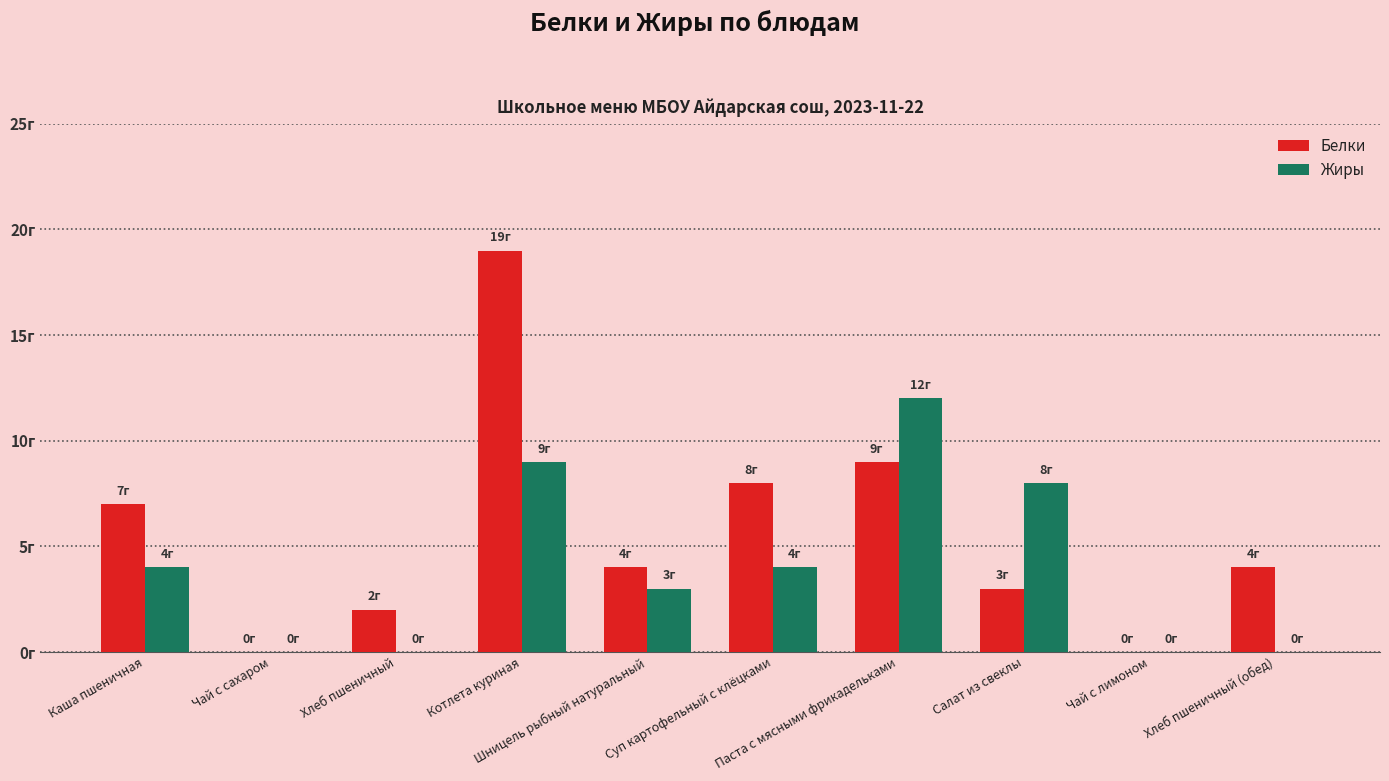

List the series in order of their peak value, highest first.

Белки, Жиры